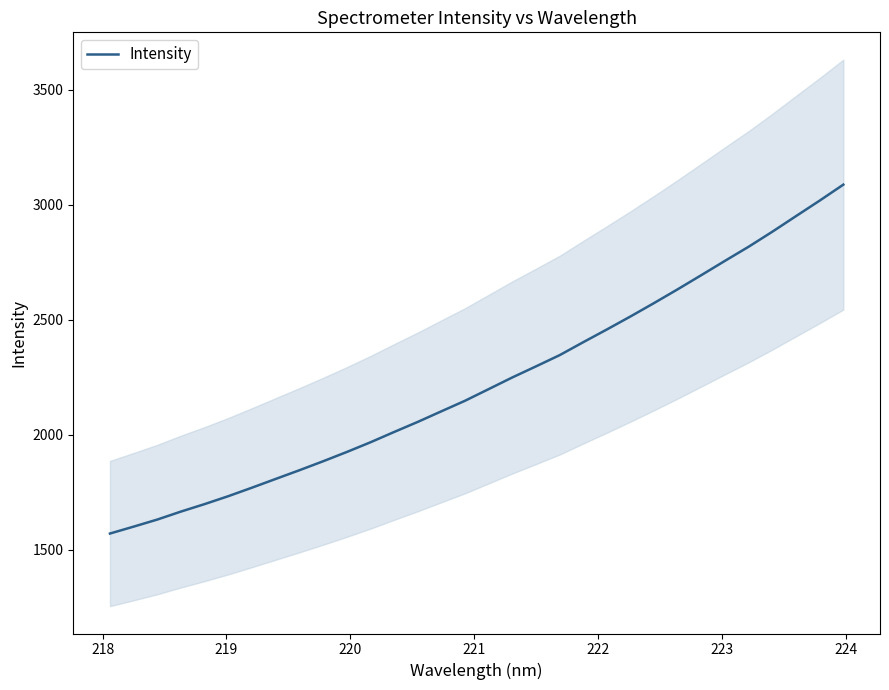

How many data points are less than 2199?

16